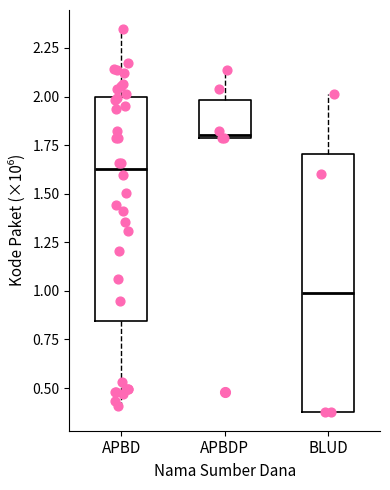

Reading left to right, transcribe this box plot: for each box, give where its median line is, the range the box spans, and where its two whiskers end, as read against the y-axis. The values are not printed on the chart, so give them approximately, as read against the axis.

APBD: median 1.65, box 0.85 to 2.00, whiskers 0.40 to 2.35
APBDP: median 1.80 (just above the box's lower edge), box 1.80 to 2.00, whiskers 1.80 to 2.15
BLUD: median 1.00, box 0.40 to 1.70, whiskers 0.40 to 2.00